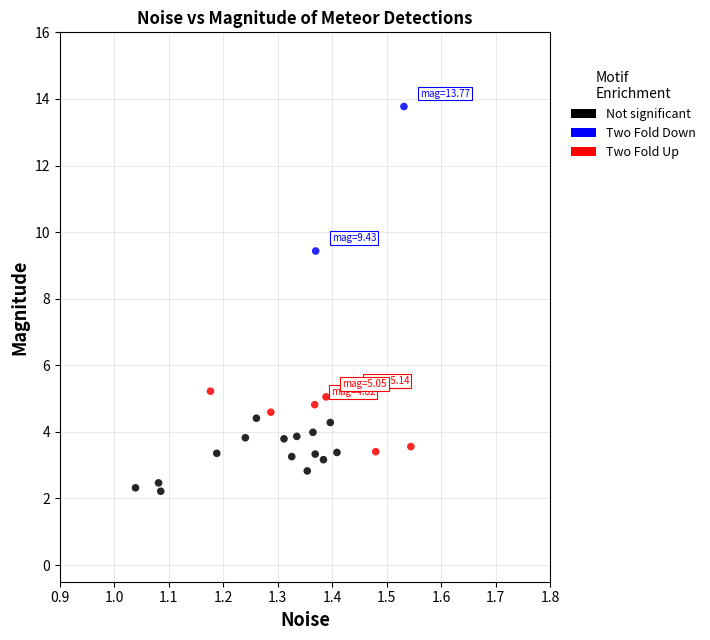

Which series contains the highest Y value?

Two Fold Down